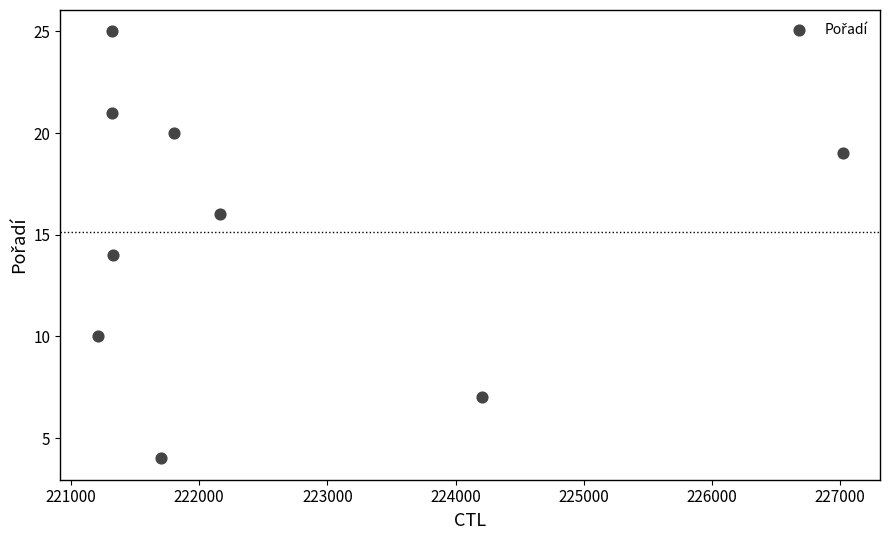

What is the average Y value?

15